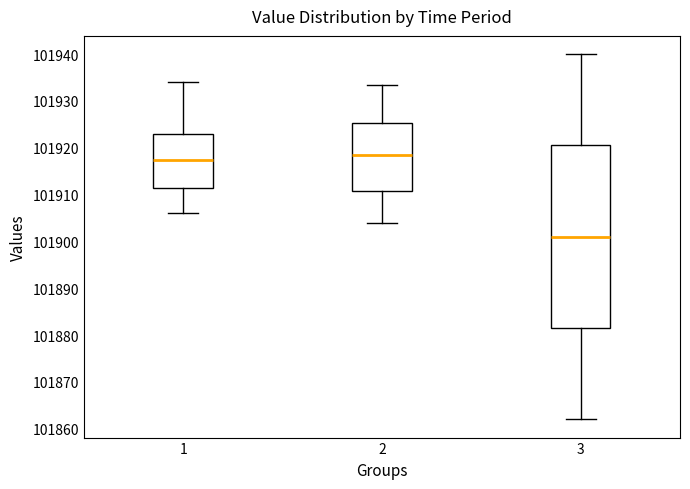

Where is the upper edge of the box at x = 3 on the y-axis? The values are not printed on the chart, so give them approximately, as read against the axis.

101921